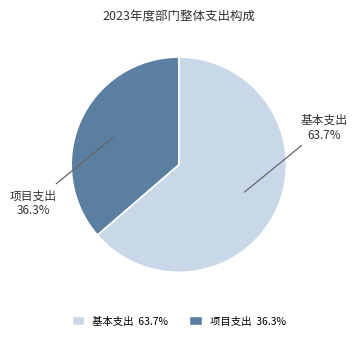

What is the largest slice in the pie chart?

基本支出